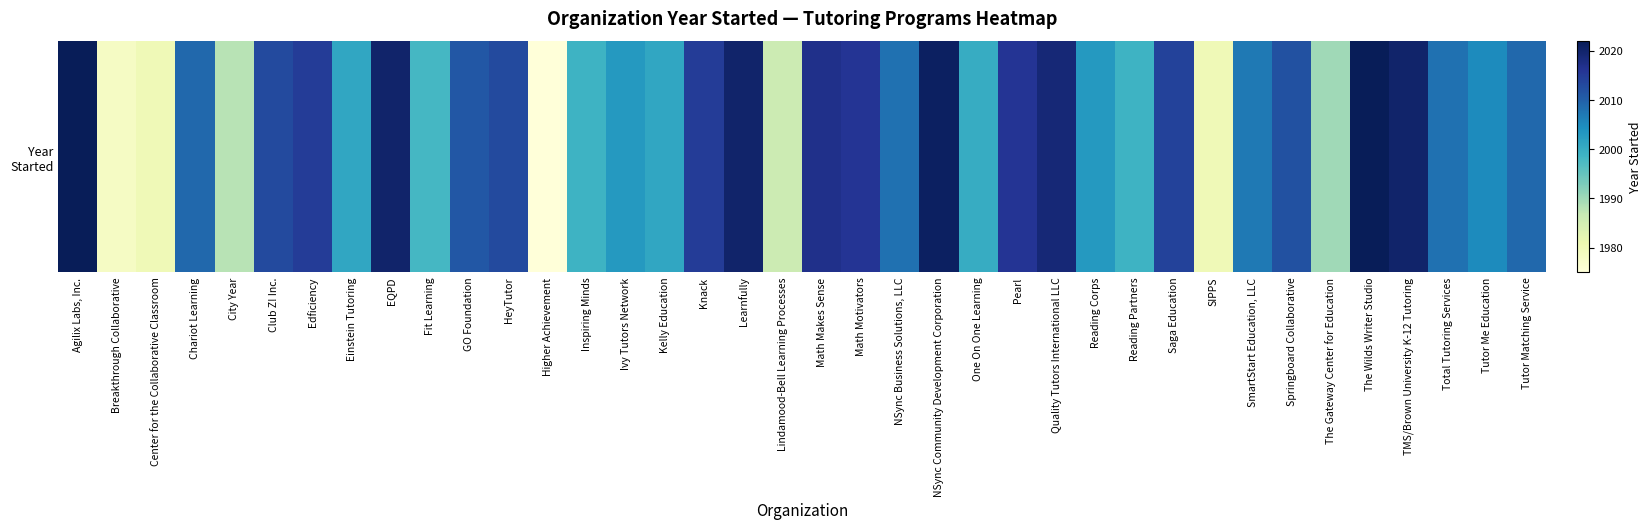

How many categories are shown in the chart?

38